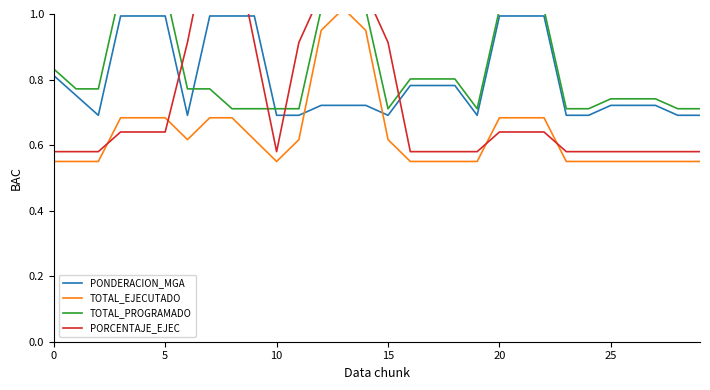

At which category is the sum across all series the highest?

13